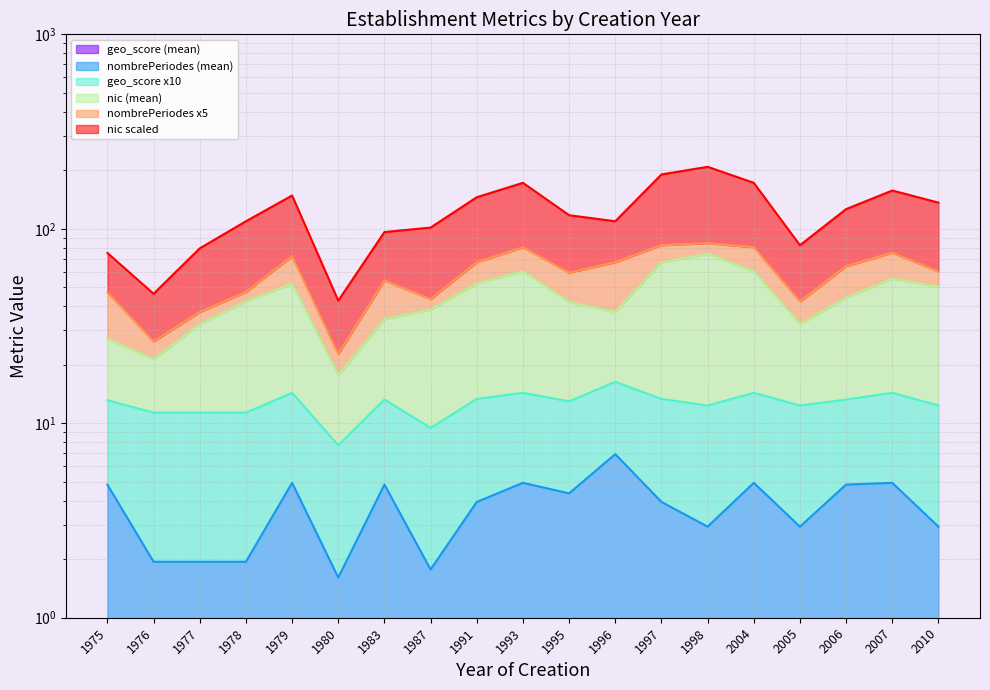

What is the difference between the highest and lowest values at 2010?

135.4